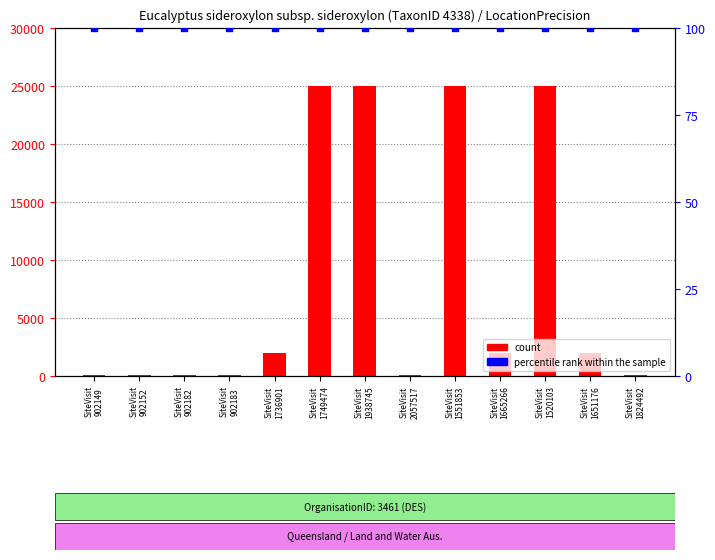

Is the value of percentile rank within the sample at SiteVisit
1665266 greater than the value of count at SiteVisit
902183?

Yes